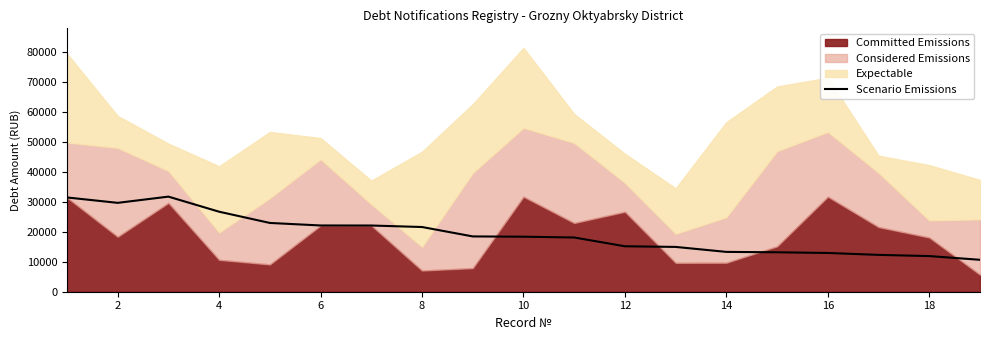

What is the minimum value for Scenario Emissions?

10668.4